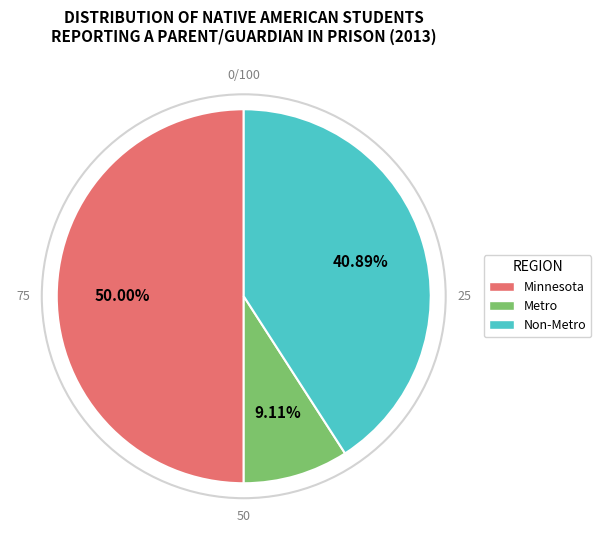

To the nearest percent, what percentage of the pie is Minnesota?

50%